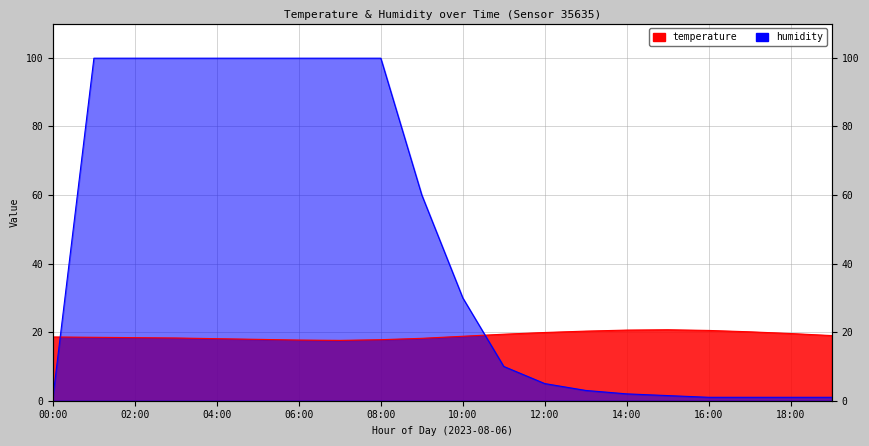

Which series has the largest range (max minus min)?

humidity